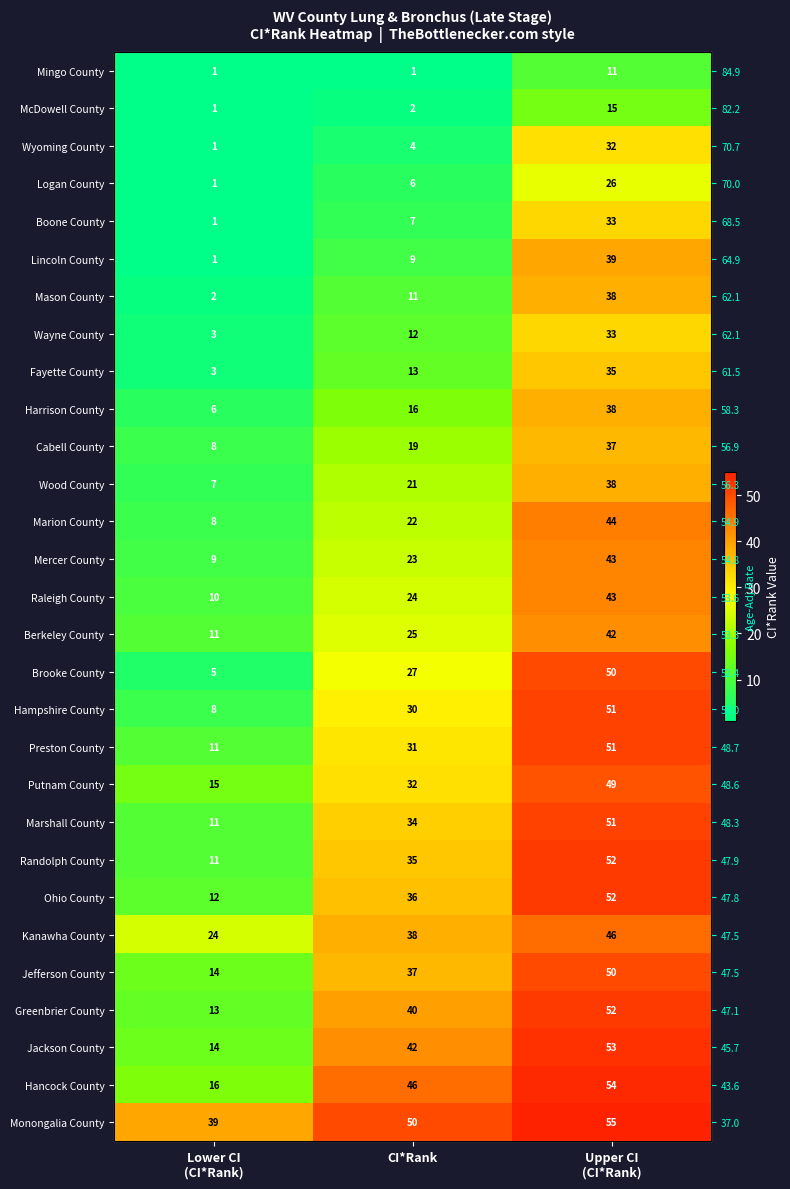

The Randolph County series shows 35 at CI*Rank. True or false?

True